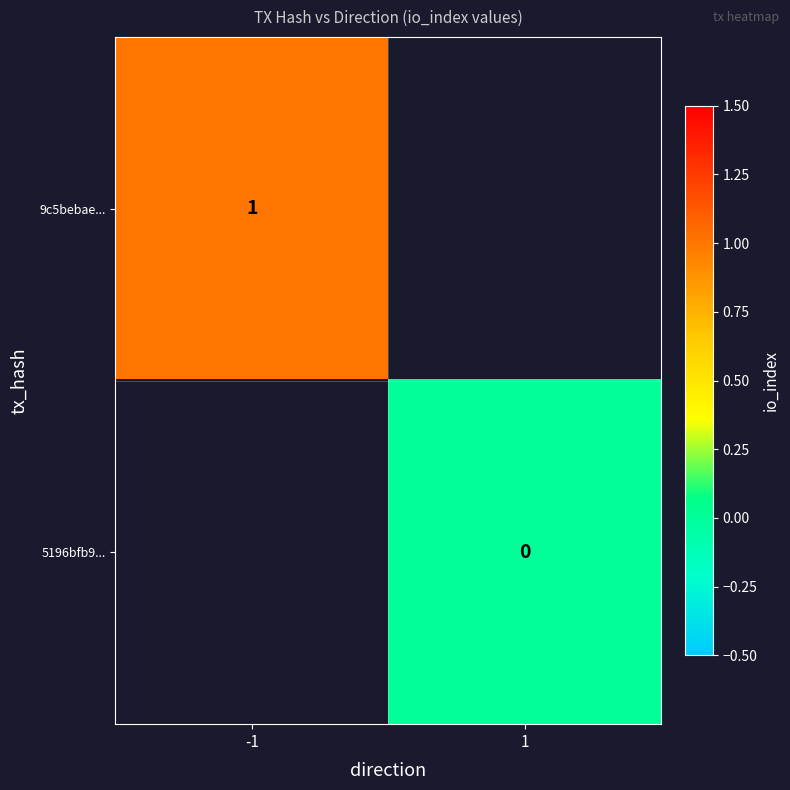

The value of 9c5bebae... at -1 is 1. True or false?

True